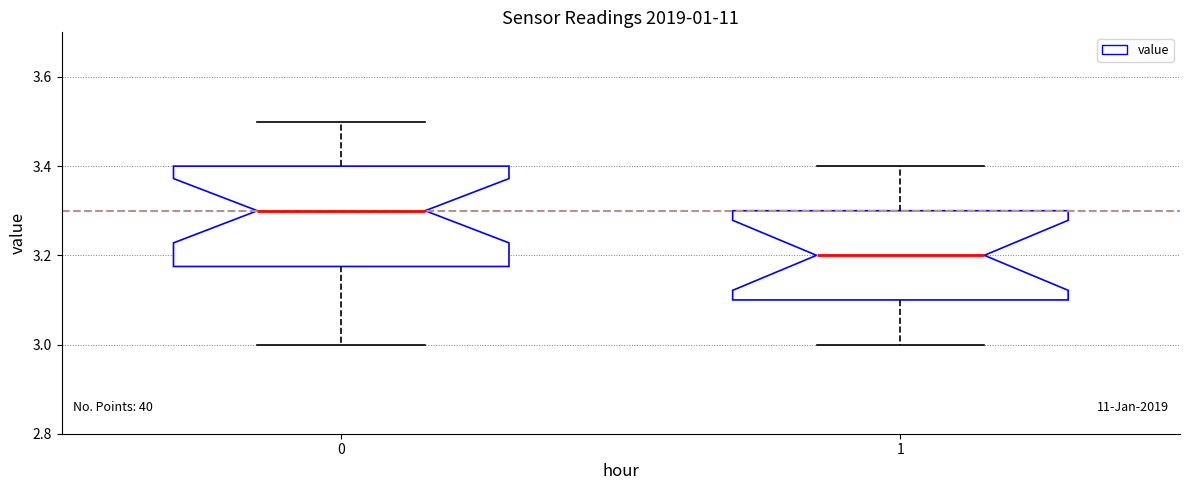

Which box is the tallest, from its lower edge to its upper edge?

0